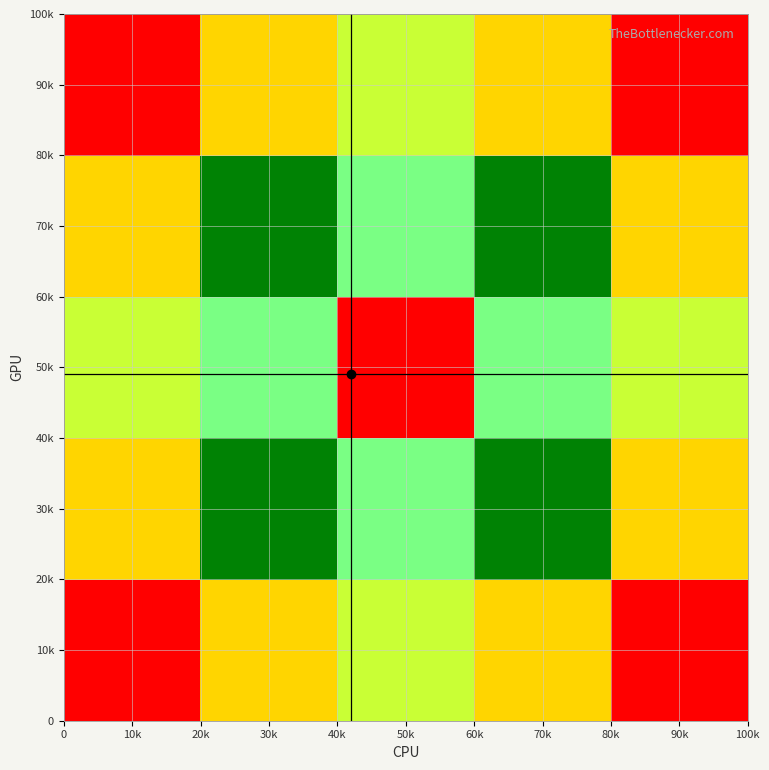

Reading left to right, what are all the values shown in this chart?

10k: 10k=0.7	30k=0.6	50k=0.5	70k=0.6	90k=0.7
30k: 10k=0.6	30k=0.4	50k=0.2	70k=0.4	90k=0.6
50k: 10k=0.5	30k=0.2	50k=0.0	70k=0.2	90k=0.5
70k: 10k=0.6	30k=0.4	50k=0.2	70k=0.4	90k=0.6
90k: 10k=0.7	30k=0.6	50k=0.5	70k=0.6	90k=0.7